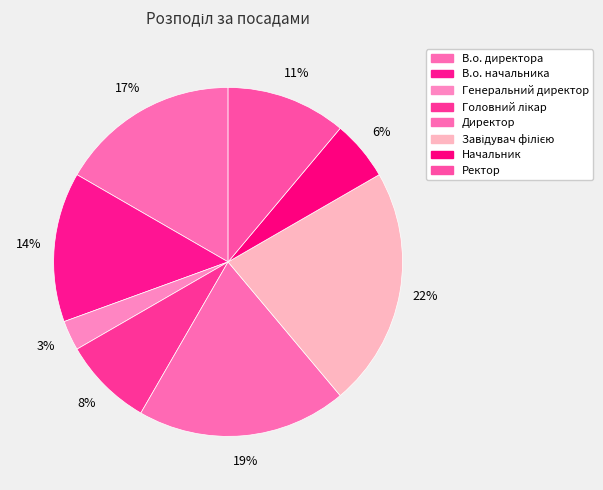

How many segments does this pie chart have?

8